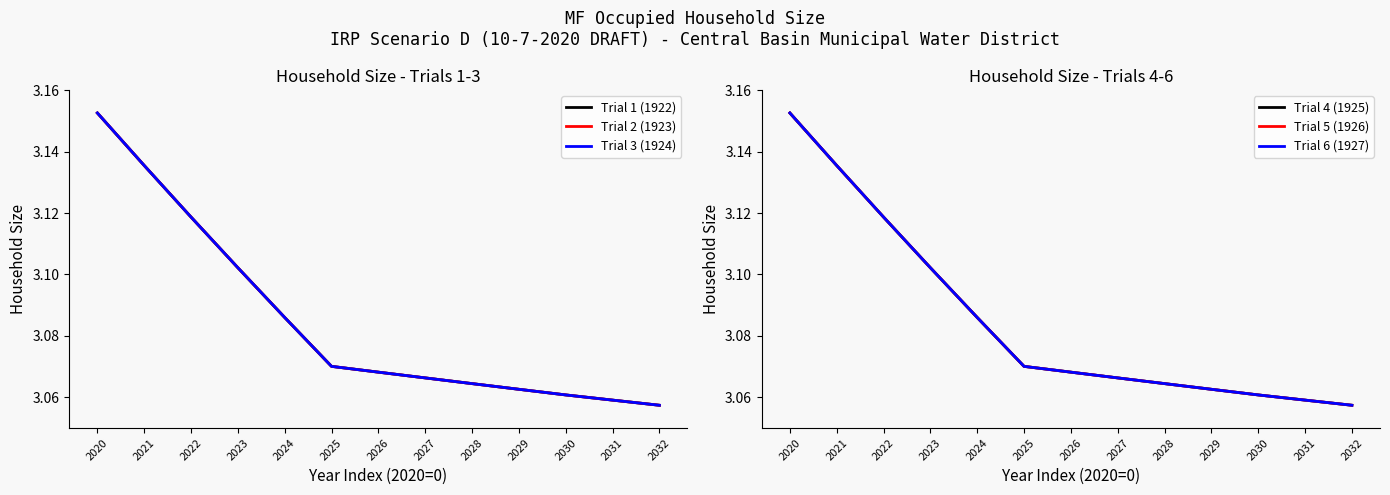

True or false: Trial 6 (1927) and Trial 3 (1924) intersect in this chart.

False